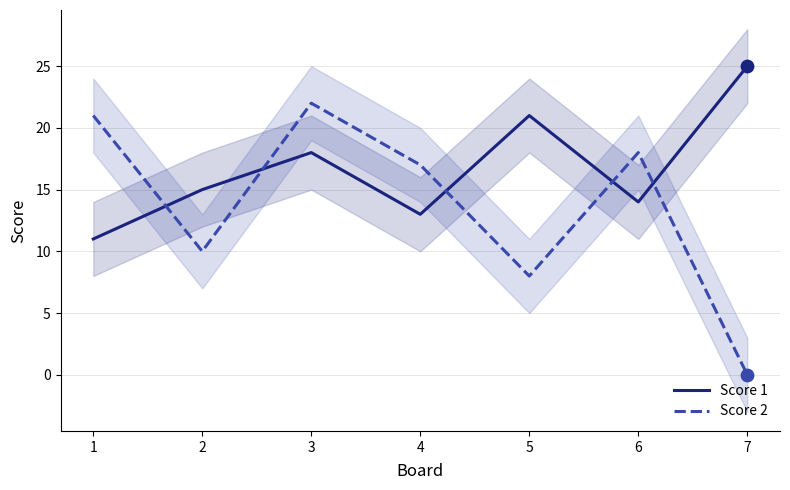

Which series reaches the minimum Y coordinate?

Score 2